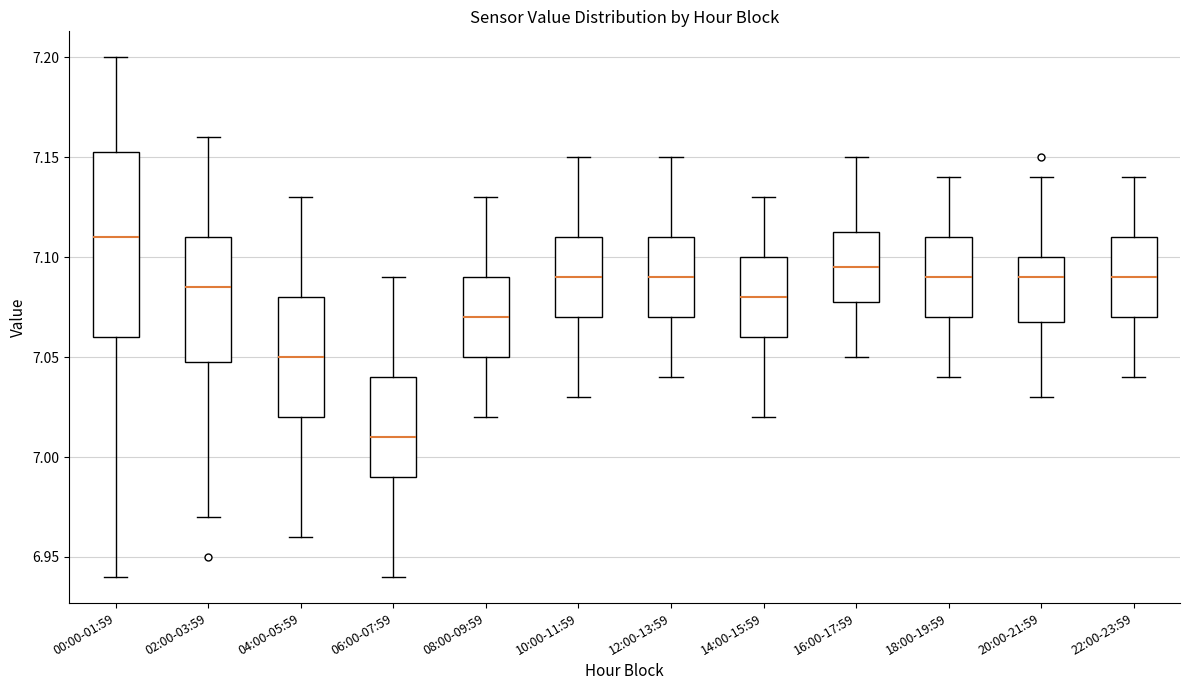

Reading left to right, read every box against the y-axis: the position of its median line, the range the box covers, and the ends of its whiskers. The values are not printed on the chart, so give them approximately, as read against the axis.

00:00-01:59: median 7.110, box 7.060 to 7.155, whiskers 6.940 to 7.200
02:00-03:59: median 7.085, box 7.050 to 7.110, whiskers 6.970 to 7.160
04:00-05:59: median 7.050, box 7.020 to 7.080, whiskers 6.960 to 7.130
06:00-07:59: median 7.010, box 6.990 to 7.040, whiskers 6.940 to 7.090
08:00-09:59: median 7.070, box 7.050 to 7.090, whiskers 7.020 to 7.130
10:00-11:59: median 7.090, box 7.070 to 7.110, whiskers 7.030 to 7.150
12:00-13:59: median 7.090, box 7.070 to 7.110, whiskers 7.040 to 7.150
14:00-15:59: median 7.080, box 7.060 to 7.100, whiskers 7.020 to 7.130
16:00-17:59: median 7.095, box 7.080 to 7.115, whiskers 7.050 to 7.150
18:00-19:59: median 7.090, box 7.070 to 7.110, whiskers 7.040 to 7.140
20:00-21:59: median 7.090, box 7.070 to 7.100, whiskers 7.030 to 7.140
22:00-23:59: median 7.090, box 7.070 to 7.110, whiskers 7.040 to 7.140